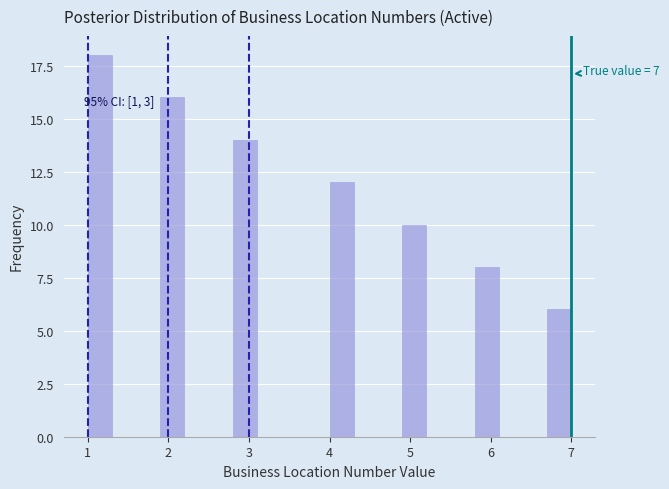

Read against the x-axis, roughly where is the centre of the tallest bar?

1.2